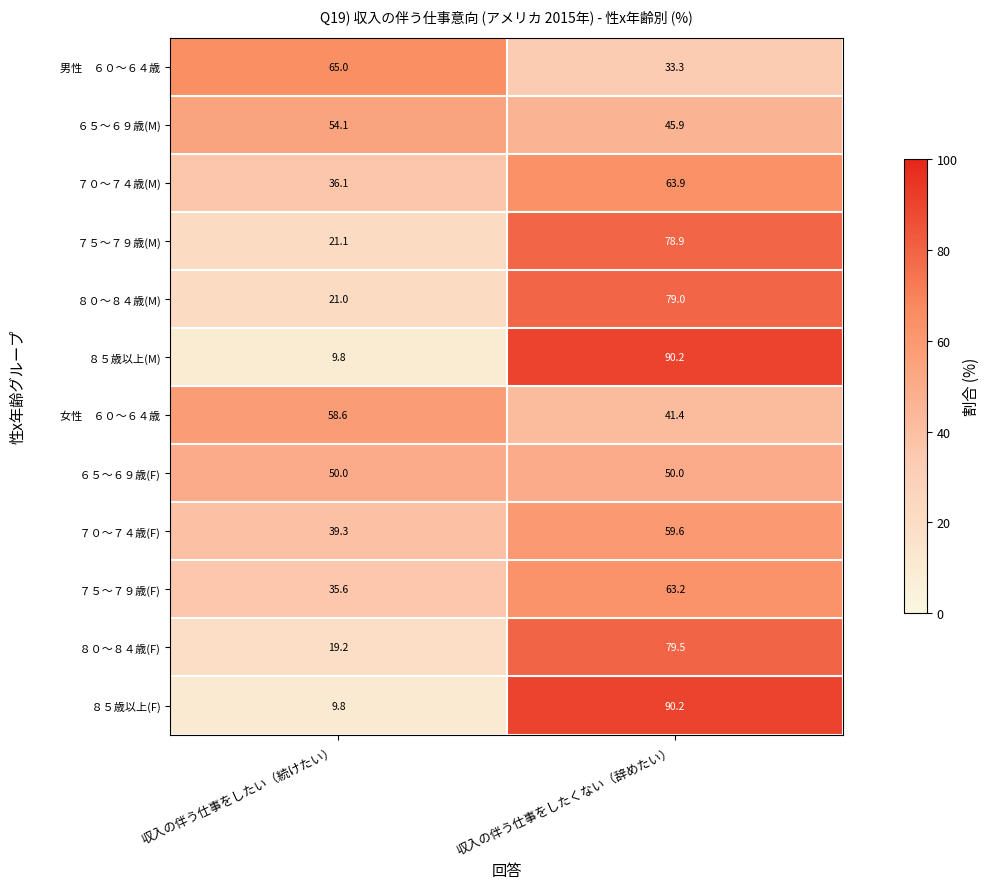

What is the total value across all series at 収入の伴う仕事をしたい（続けたい）?

419.6